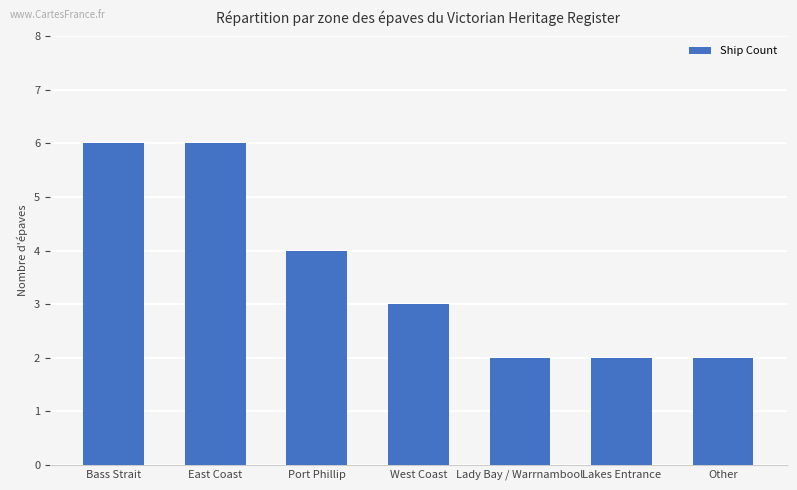

What is the greatest value displayed?

6